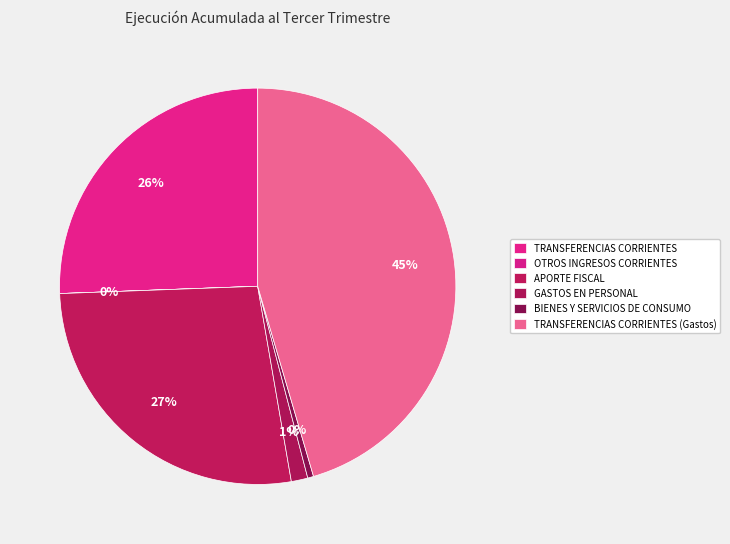

Which category has the smallest portion of the pie?

OTROS INGRESOS CORRIENTES